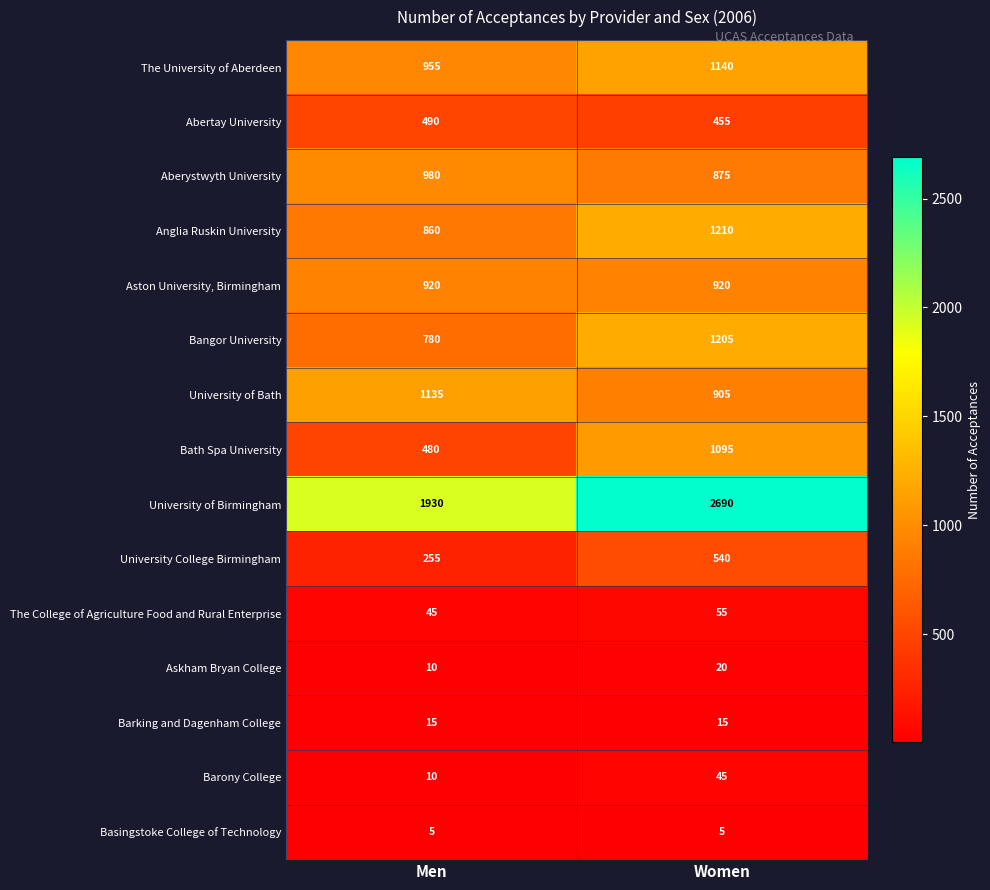

The University of Birmingham series shows 2690 at Women. True or false?

True